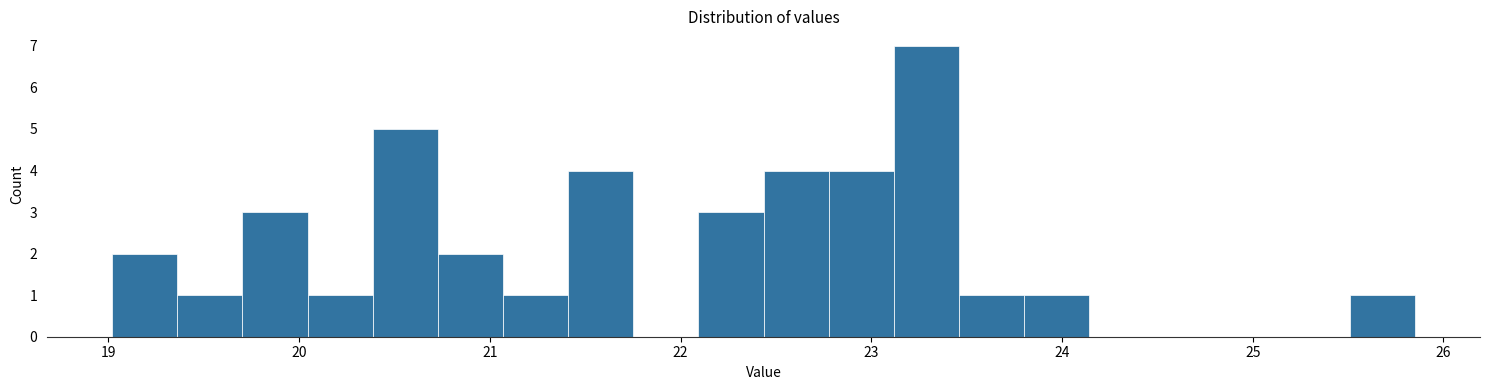

Read against the x-axis, roughly where is the centre of the tallest bar?

23.3